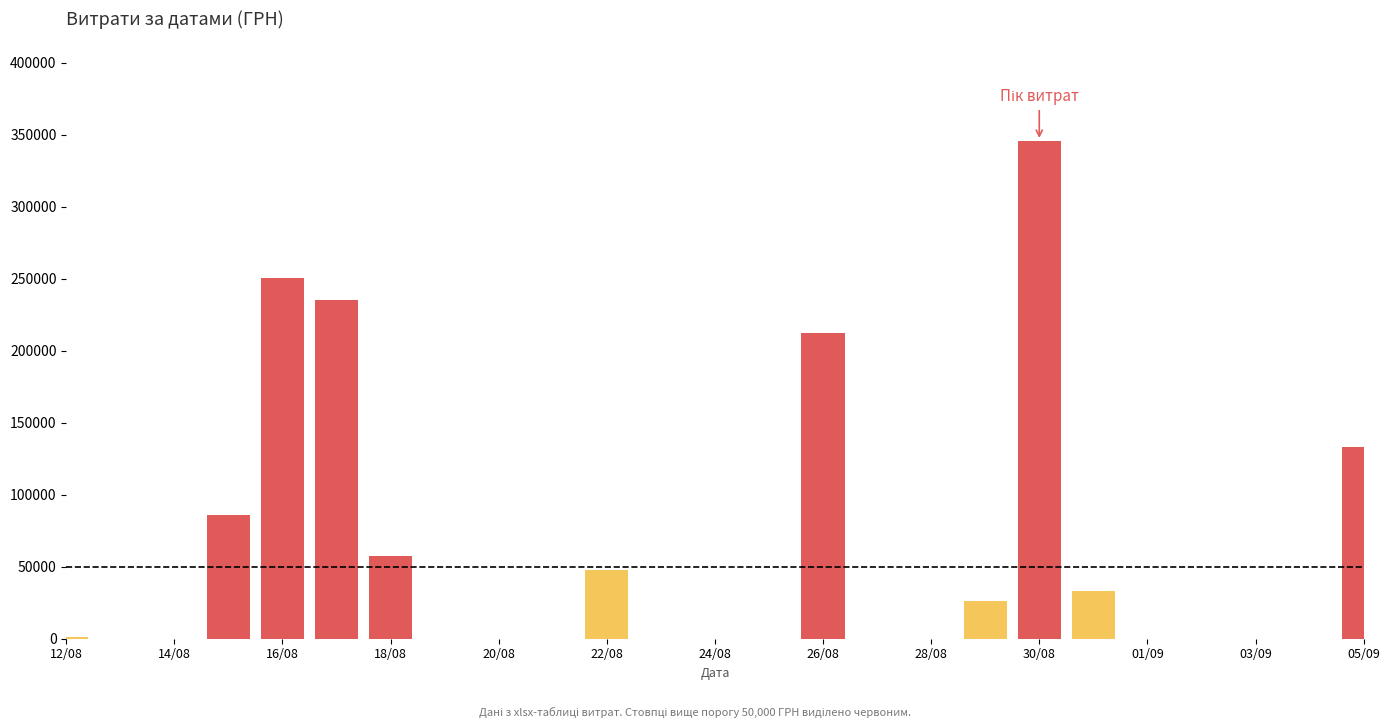

Are the bars horizontal?

No